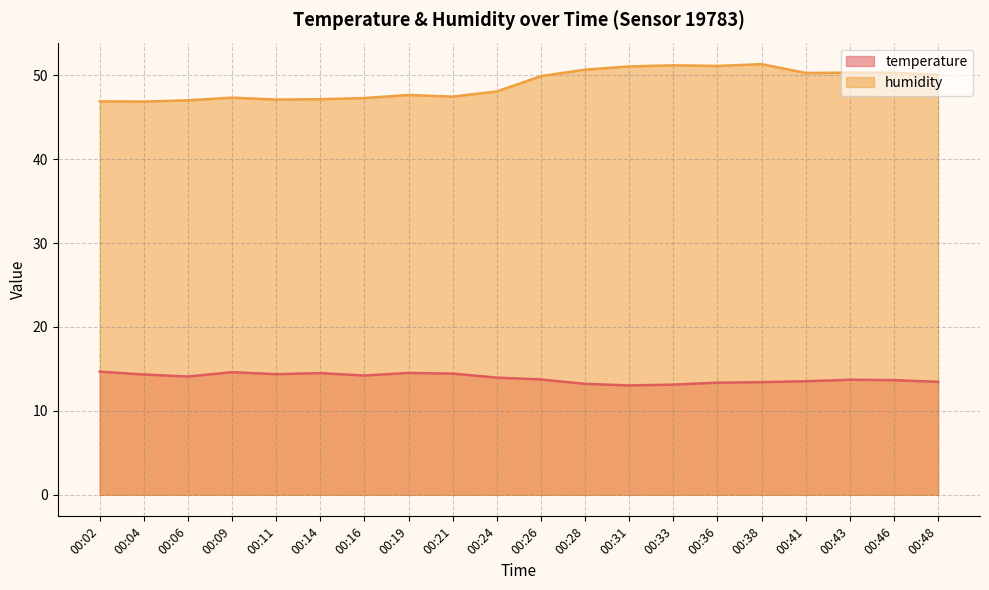

True or false: temperature and humidity cross at least once.

False